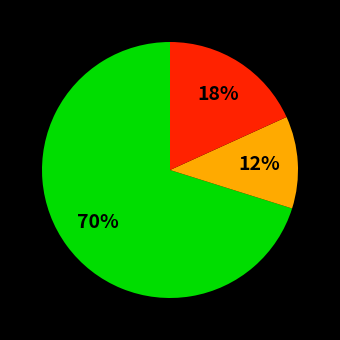

Is there a majority slice in this chart?

Yes